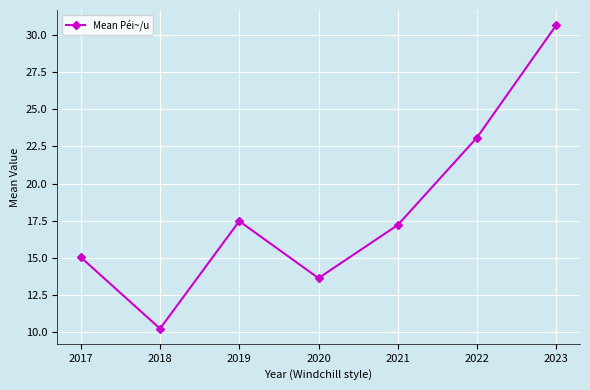

Reading right to left, list all the values displayed in this chart.

30.7	23.1	17.2	13.6	17.5	10.2	15.0